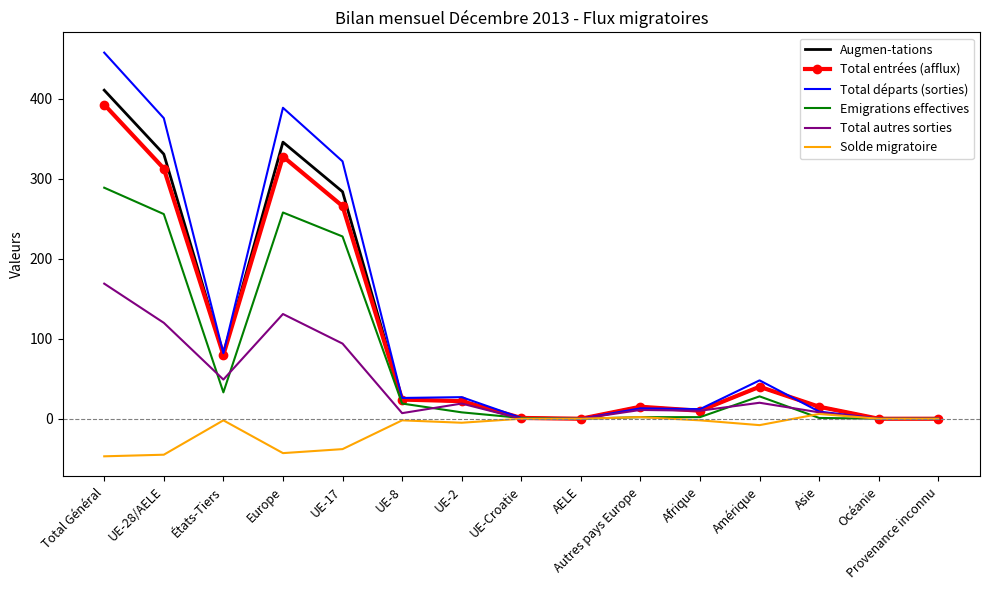

Which series has the largest total across all categories?

Total départs (sorties)